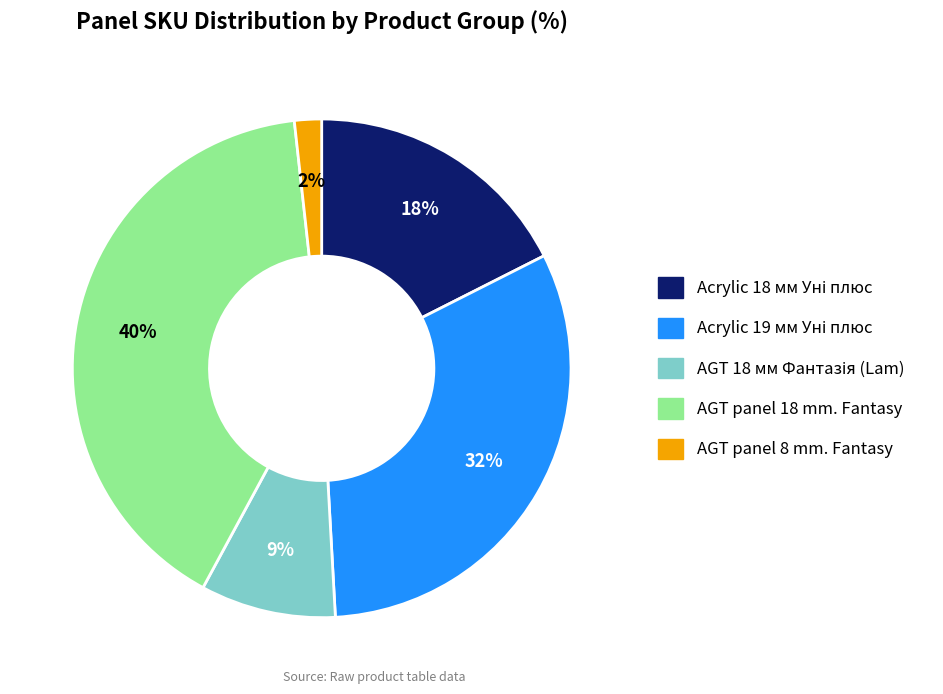

To the nearest percent, what is the average slice percentage?

20%